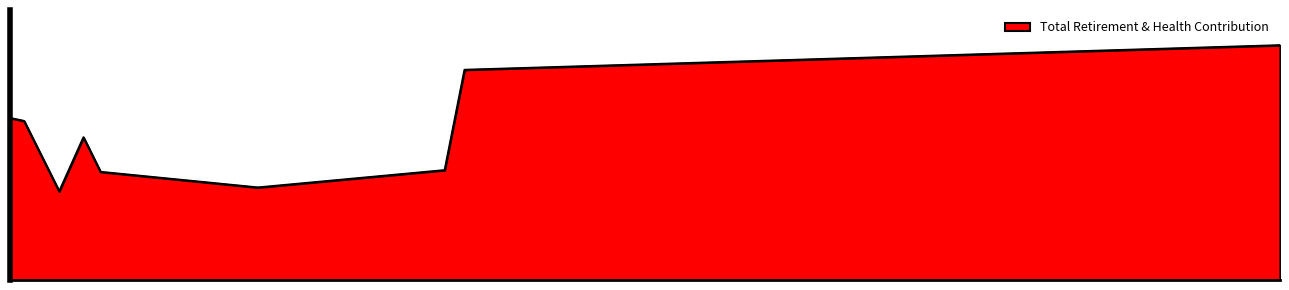

At which category does the data reach its first local peak?

66475.0